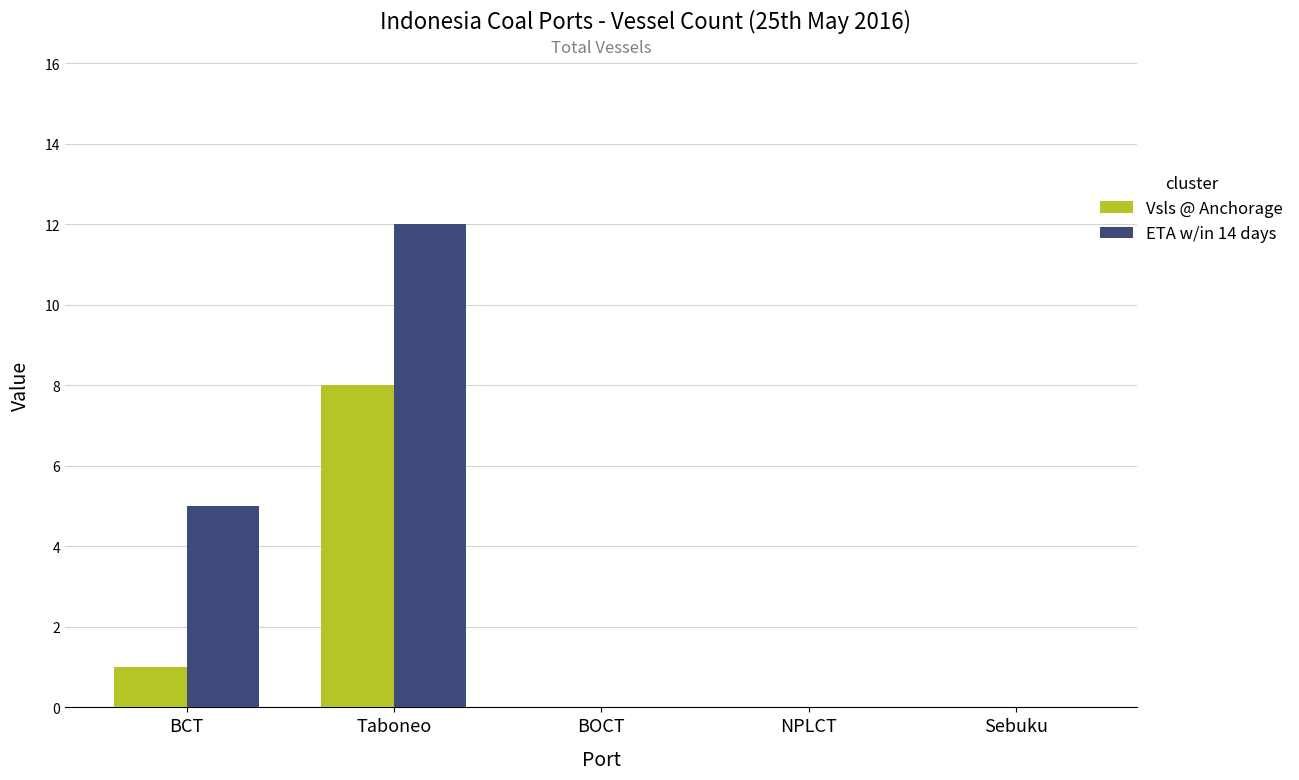

True or false: ETA w/in 14 days has a value of 4 at BOCT.

False